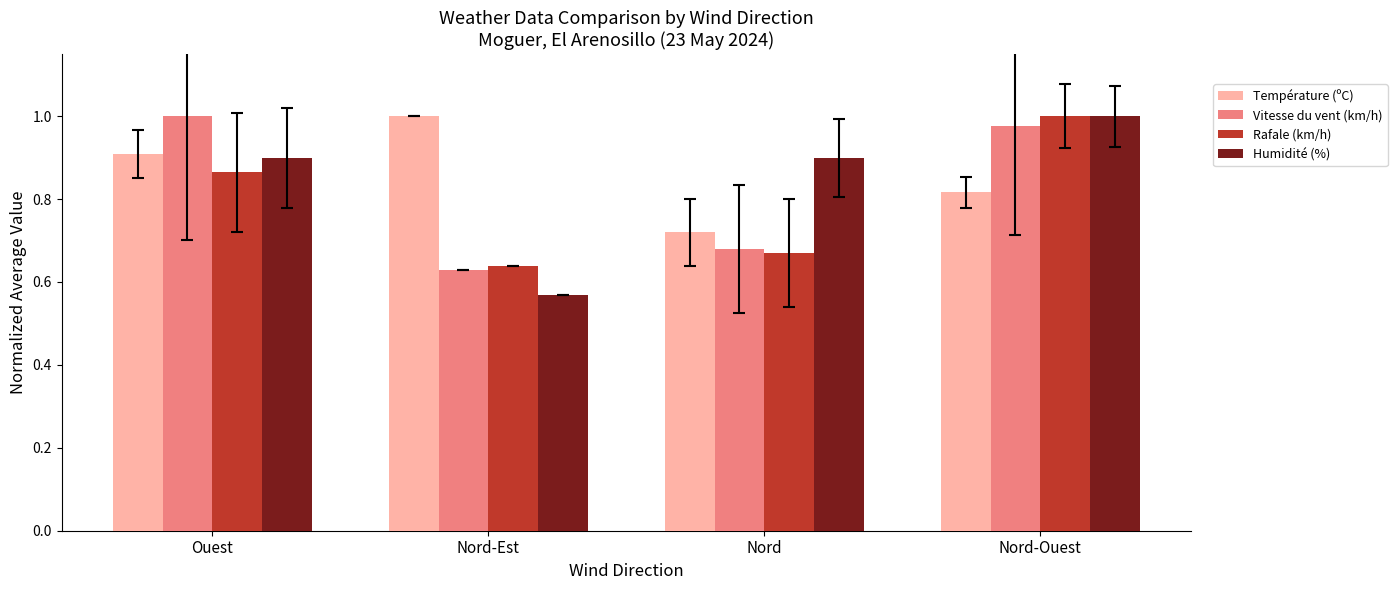

Rank the categories by Rafale (km/h) value from highest to lowest.

Nord-Ouest, Ouest, Nord, Nord-Est